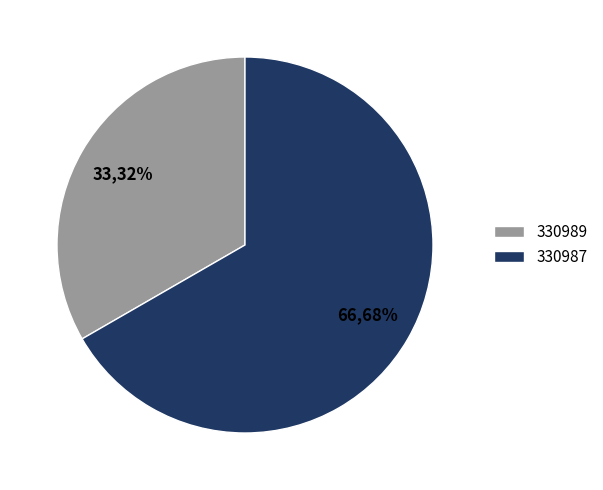

What is the smallest slice in the pie chart?

330989